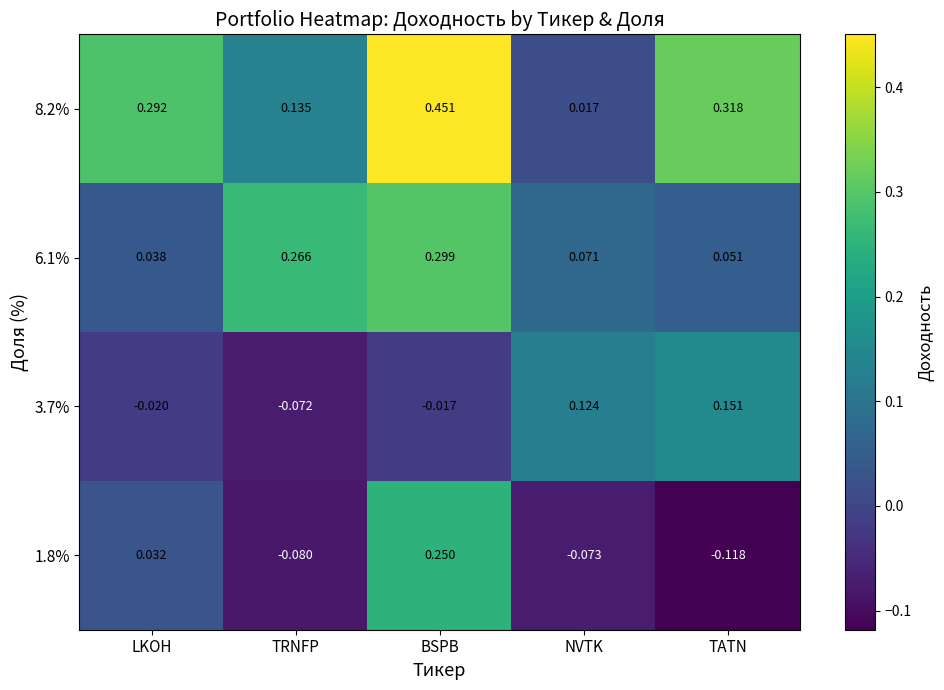

At which category does the chart reach its peak across all series?

BSPB